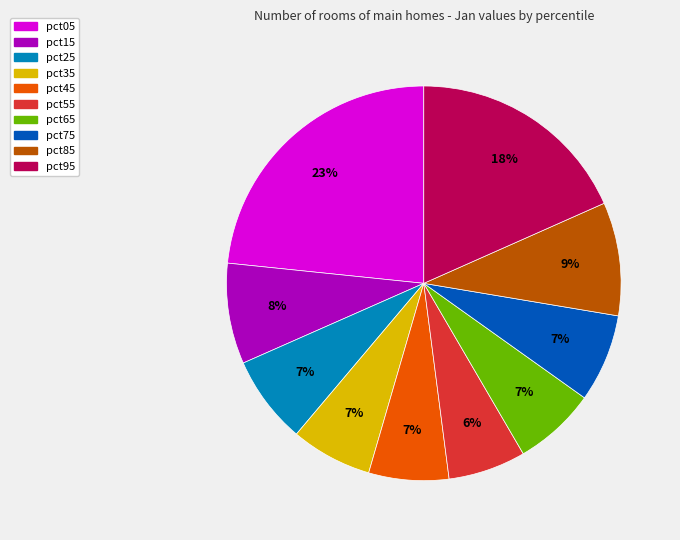

Combined, do pct25 and pct05 account for over 50%?

No